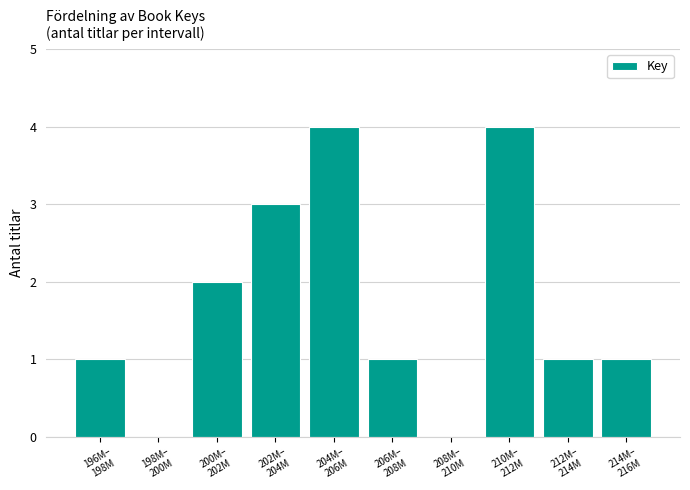

What is the maximum value shown in the chart?

4